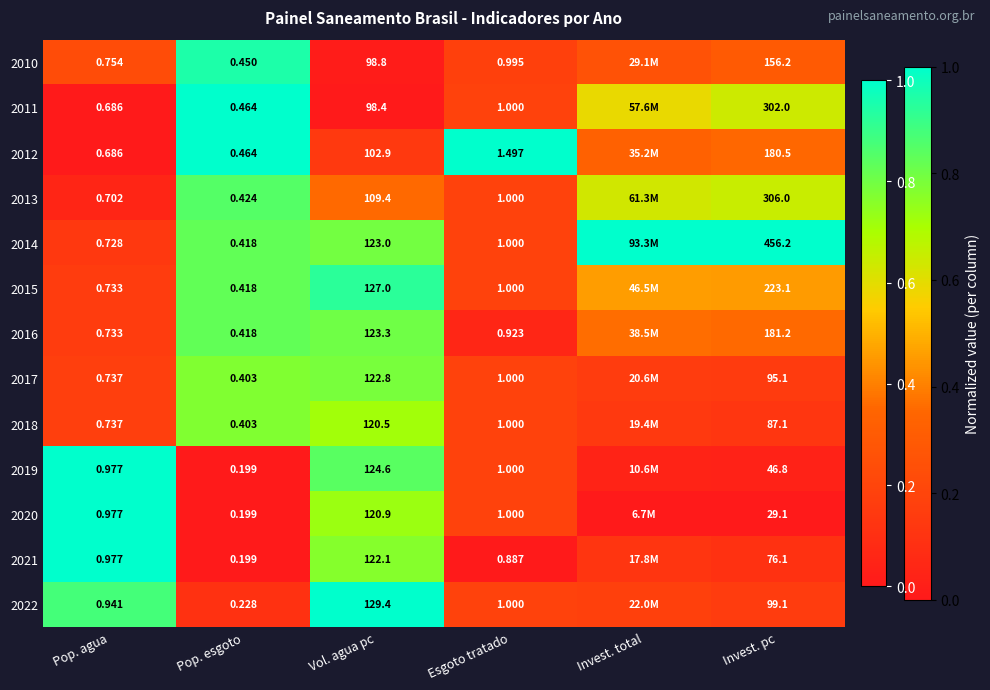

True or false: 2021 has a value of 1.3 at Vol. agua pc.

False